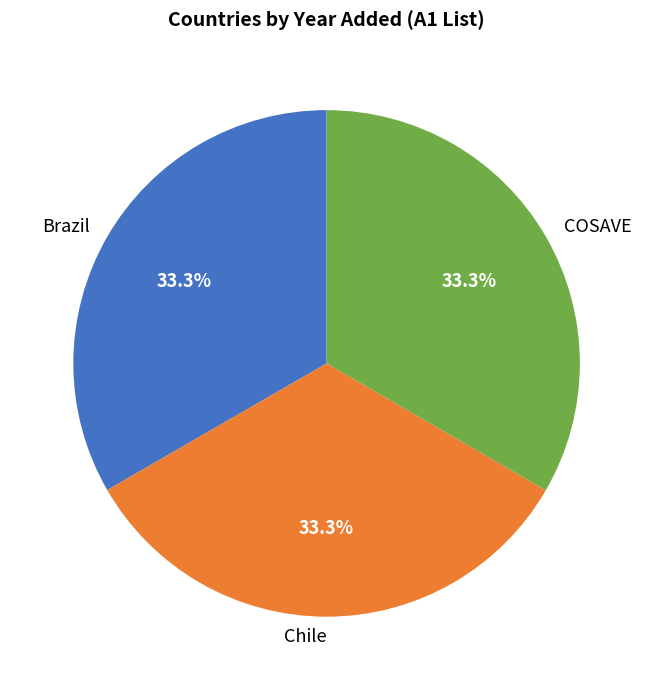

Count the number of slices in the pie.

3